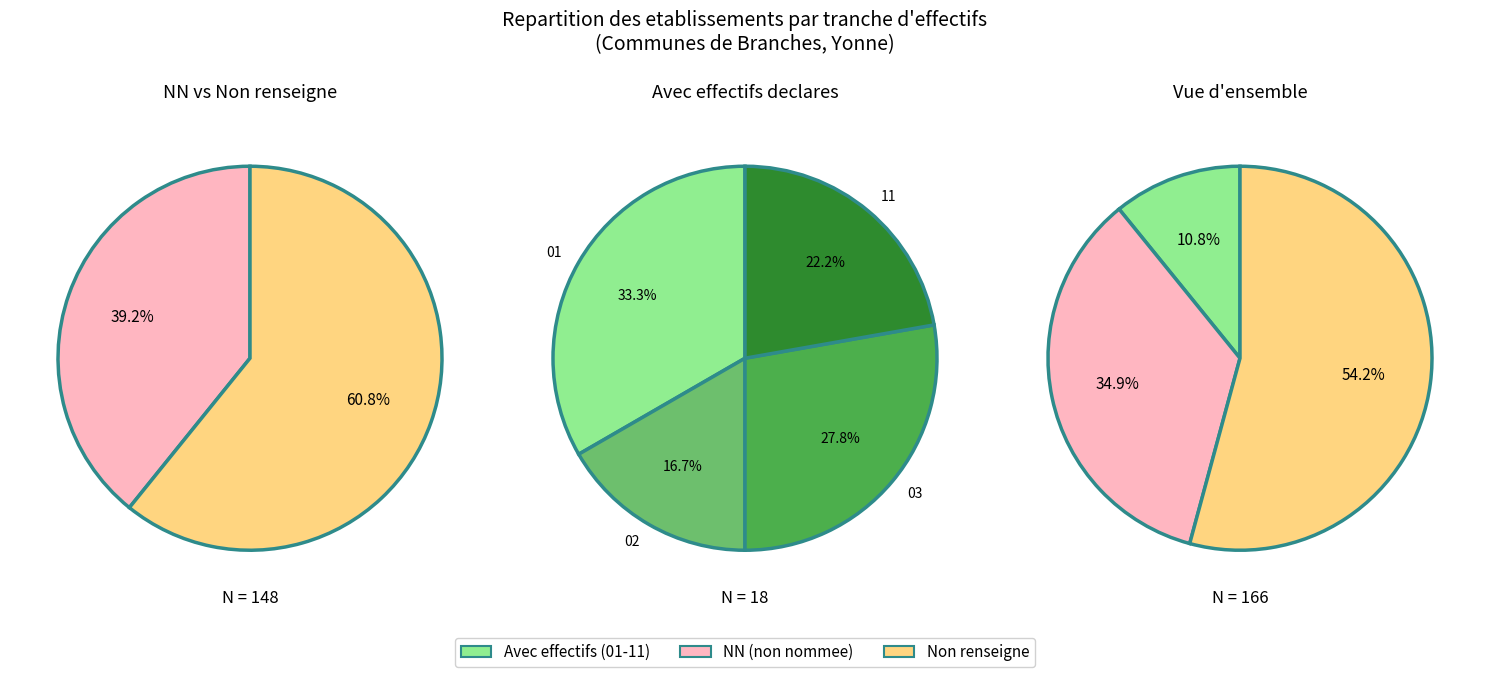

What is the smallest slice in the pie chart?

02